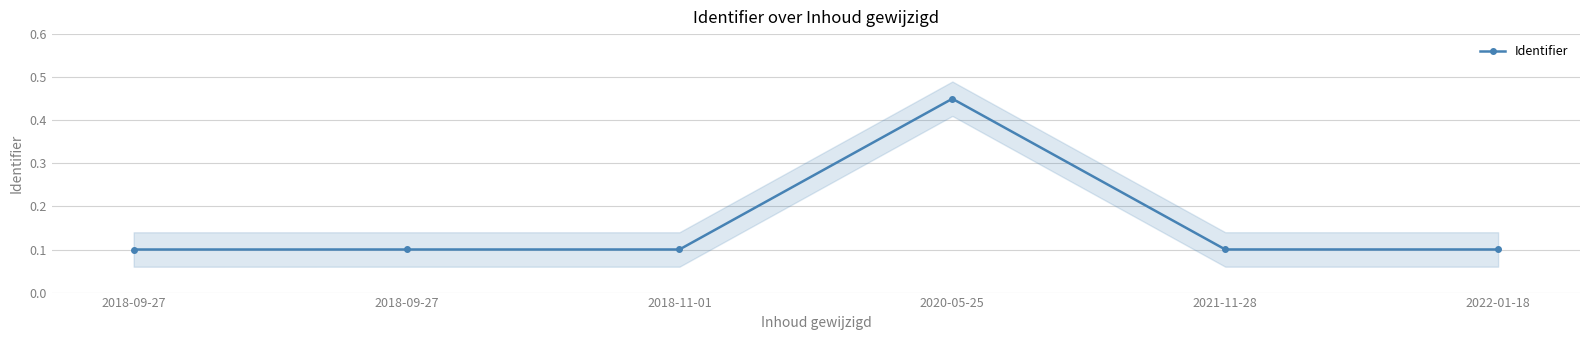

Between 2018-11-01 and 2018-09-27, which is larger?

2018-11-01